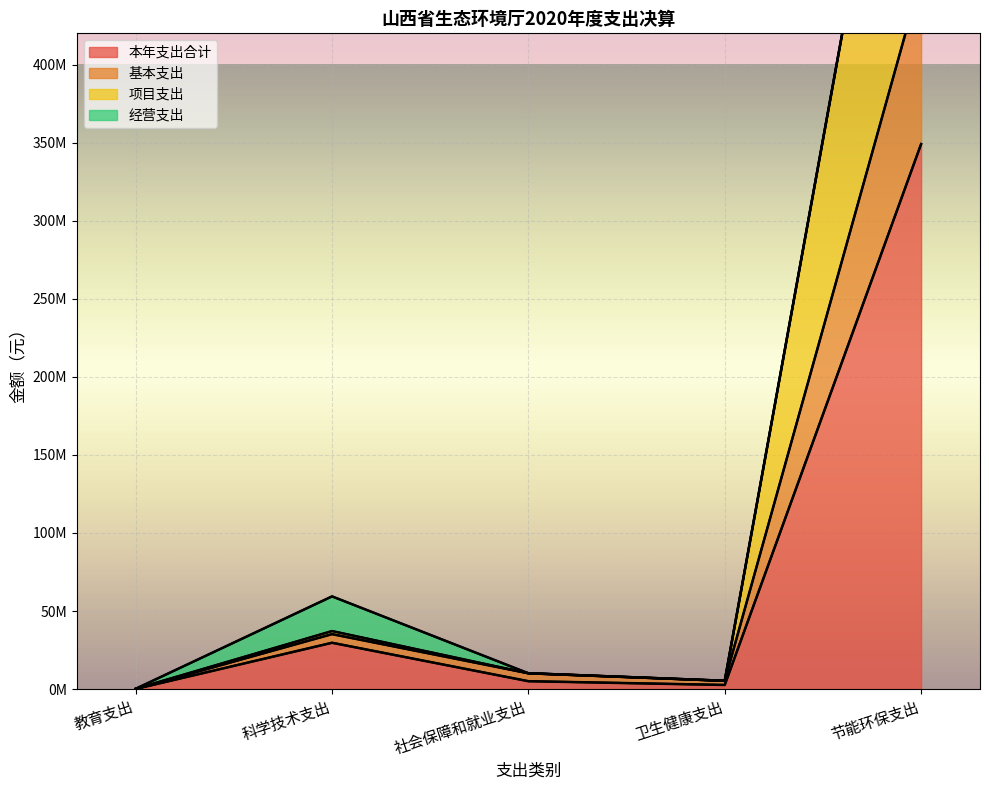

What is the smallest value displayed?

120000.0